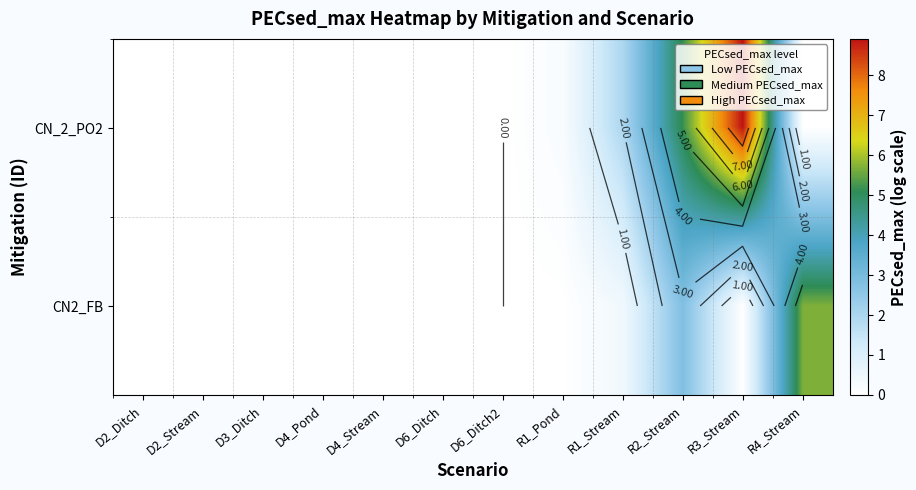

The value of CN2_FB at R4_Stream is 8.5. True or false?

False